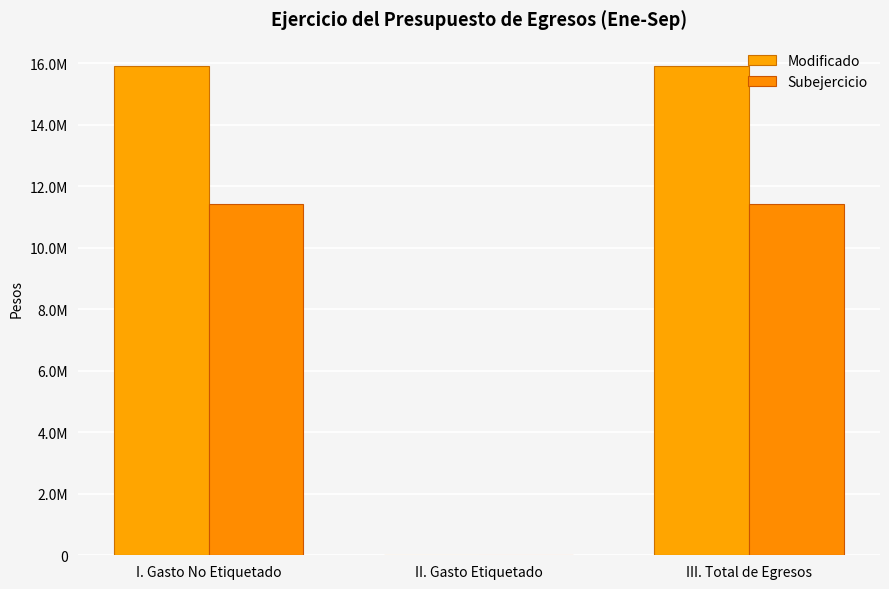

Which series has the largest total across all categories?

Modificado